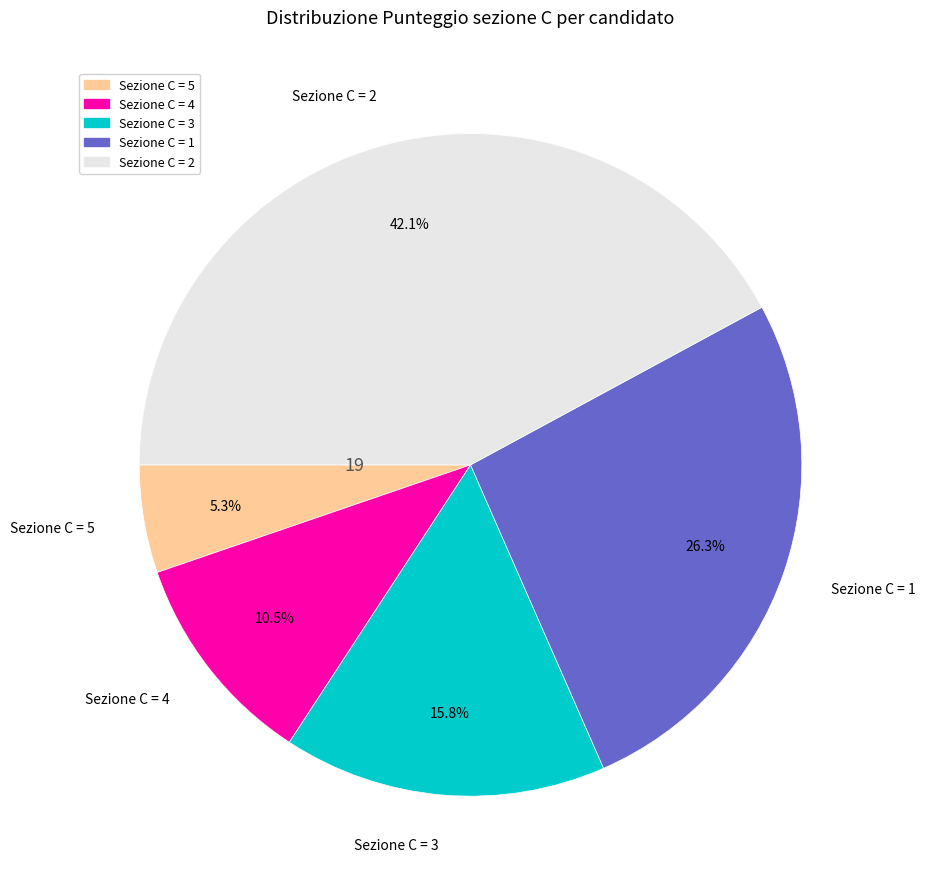

Is there any slice that represents more than half of the pie?

No